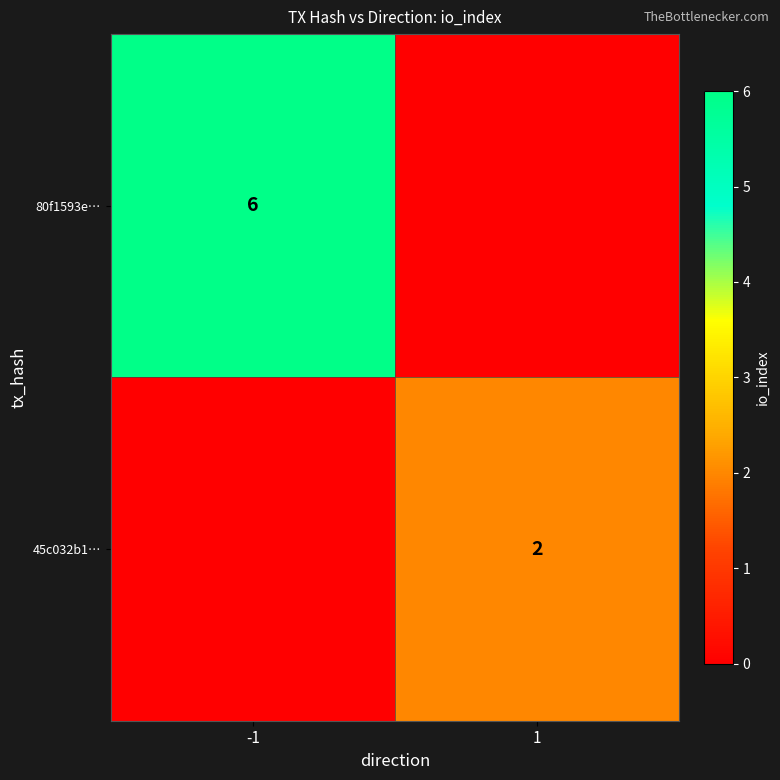

Is the value of 80f1593e… at -1 greater than the value of 45c032b1… at 1?

Yes